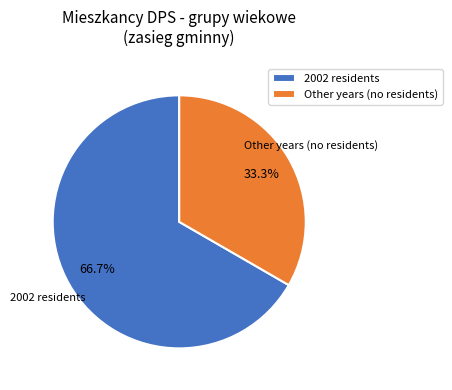

How many slices are in this pie chart?

2